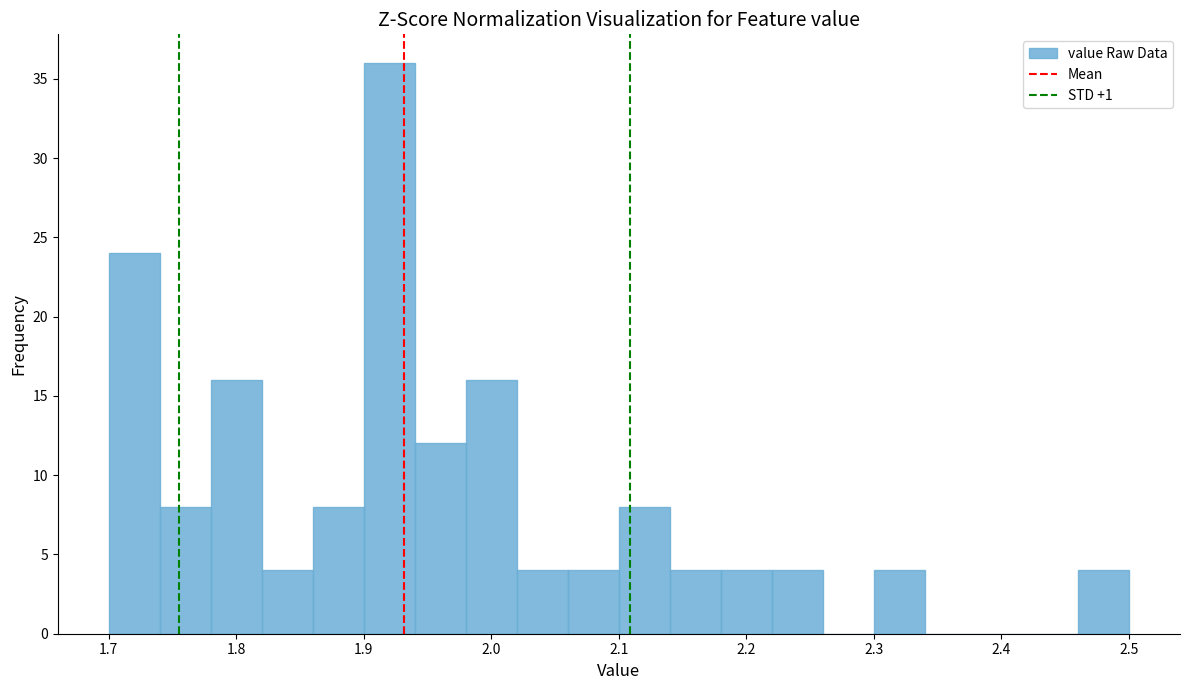

Reading left to right, transcribe this chart: for each bar, give the range it covers on the x-axis and its height. The values are not printed on the chart, so give them approximately, as read against the axis.

1.70 to 1.74: 24
1.74 to 1.78: 8
1.78 to 1.82: 16
1.82 to 1.86: 4
1.86 to 1.90: 8
1.90 to 1.94: 36
1.94 to 1.98: 12
1.98 to 2.02: 16
2.02 to 2.06: 4
2.06 to 2.10: 4
2.10 to 2.14: 8
2.14 to 2.18: 4
2.18 to 2.22: 4
2.22 to 2.26: 4
2.26 to 2.30: 0
2.30 to 2.34: 4
2.34 to 2.38: 0
2.38 to 2.42: 0
2.42 to 2.46: 0
2.46 to 2.50: 4